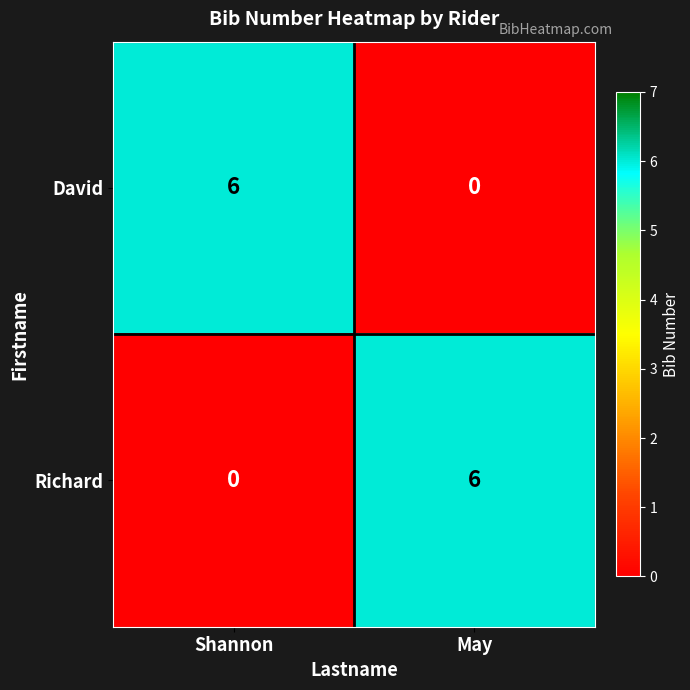

List the labels in order of Richard value, smallest first.

Shannon, May